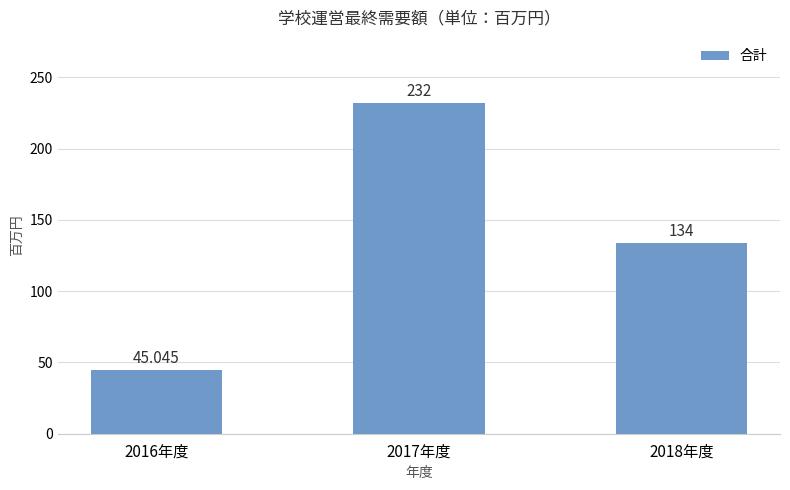

Which category has the highest value across all series?

2017年度